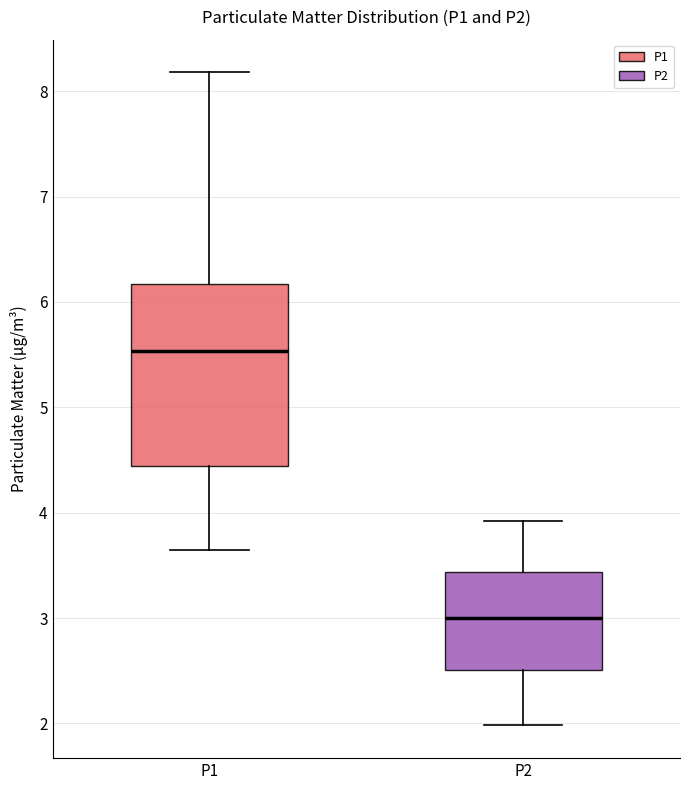

Which box has the highest median line?

P1